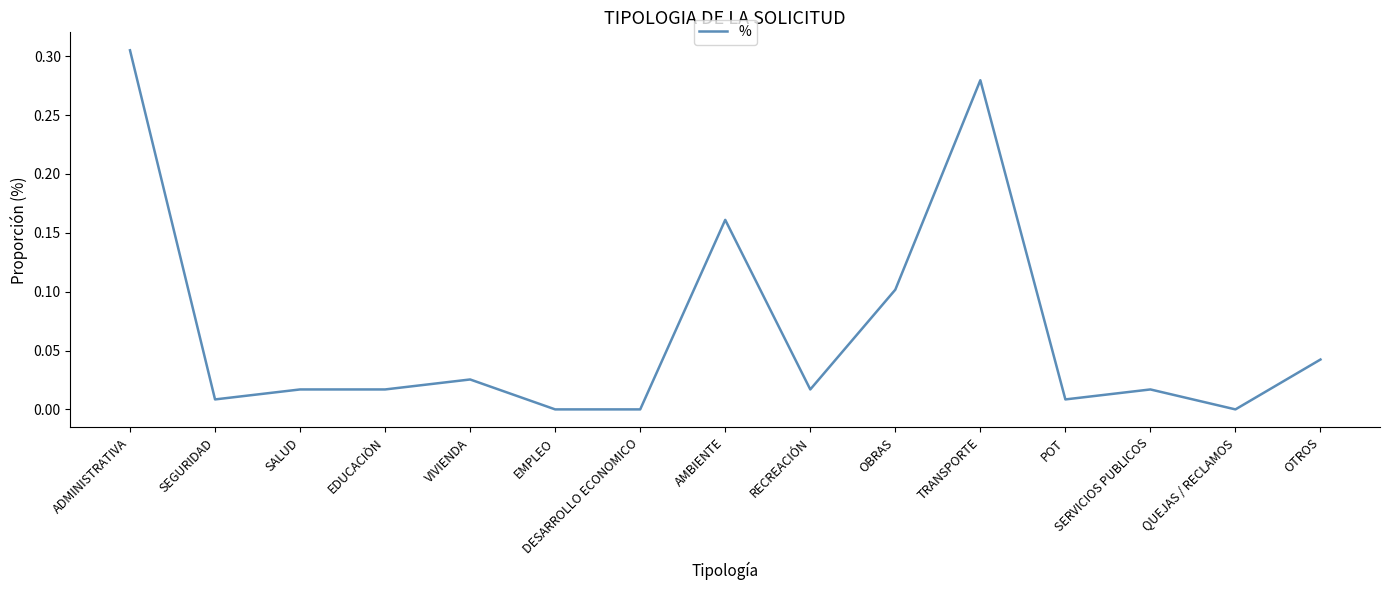

At which category does the chart reach its peak across all series?

ADMINISTRATIVA